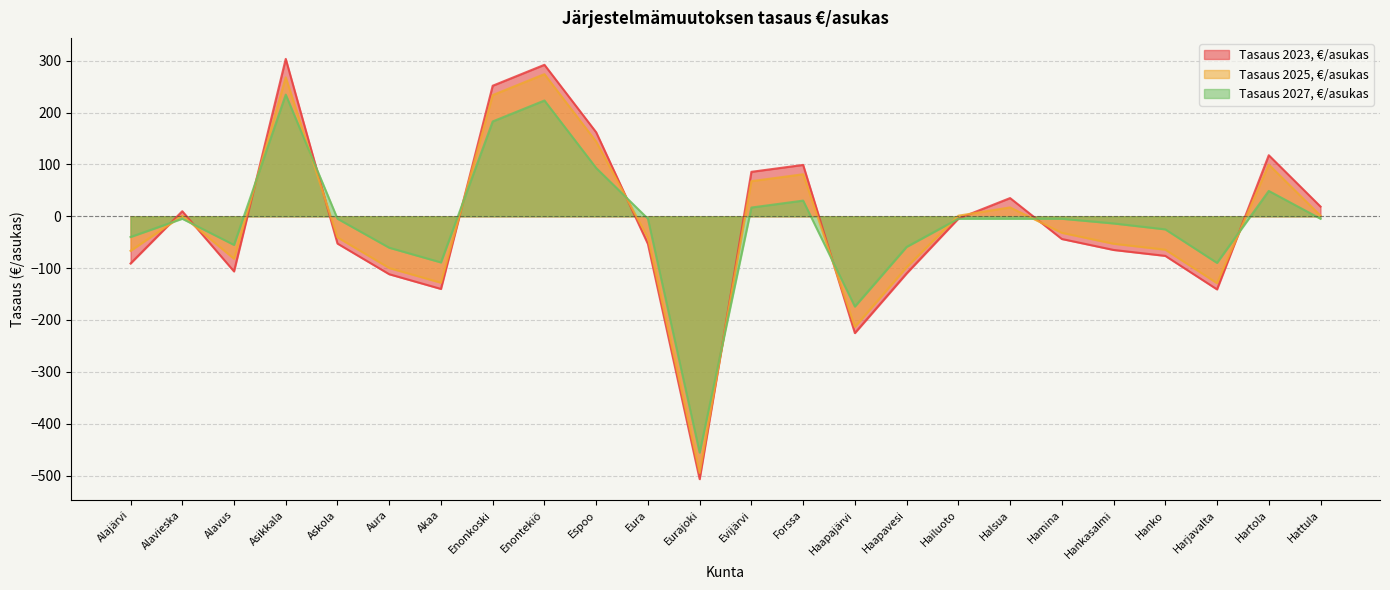

How many lines are shown in the chart?

3